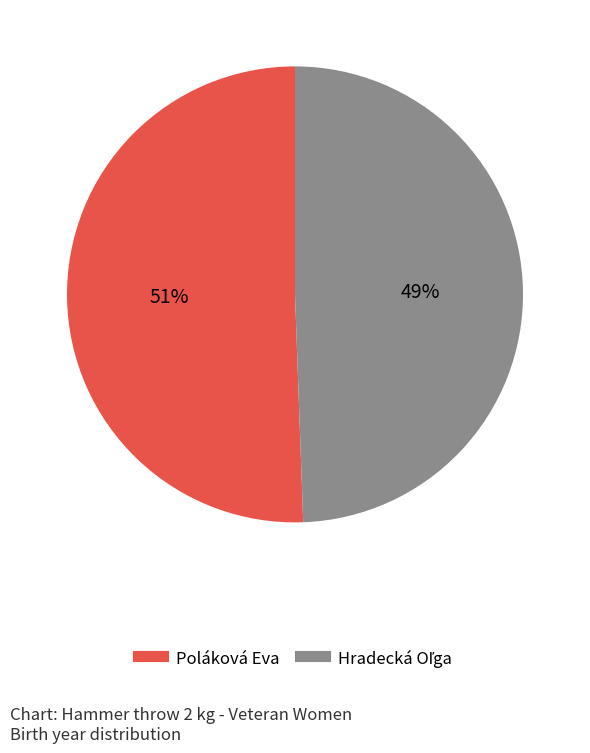

How many slices are in this pie chart?

2